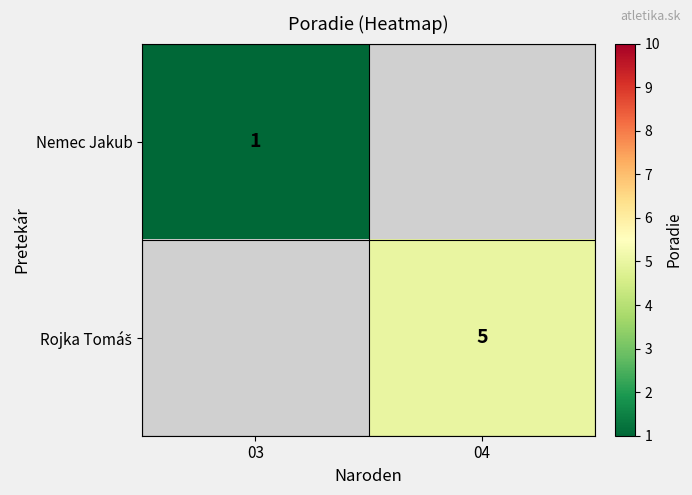

Rank the categories by Rojka Tomáš value from highest to lowest.

03, 04